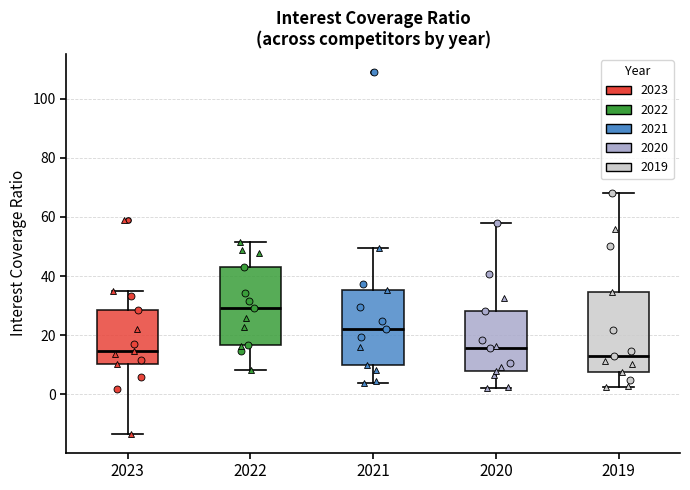

Reading left to right, transcribe this box plot: for each box, give where its median line is, the range the box spans, and where its two whiskers end, as read against the y-axis. The values are not printed on the chart, so give them approximately, as read against the axis.

2023: median 14, box 10 to 28, whiskers -14 to 34
2022: median 30, box 16 to 44, whiskers 8 to 52
2021: median 22, box 10 to 36, whiskers 4 to 50
2020: median 16, box 8 to 28, whiskers 2 to 58
2019: median 12, box 8 to 34, whiskers 2 to 68